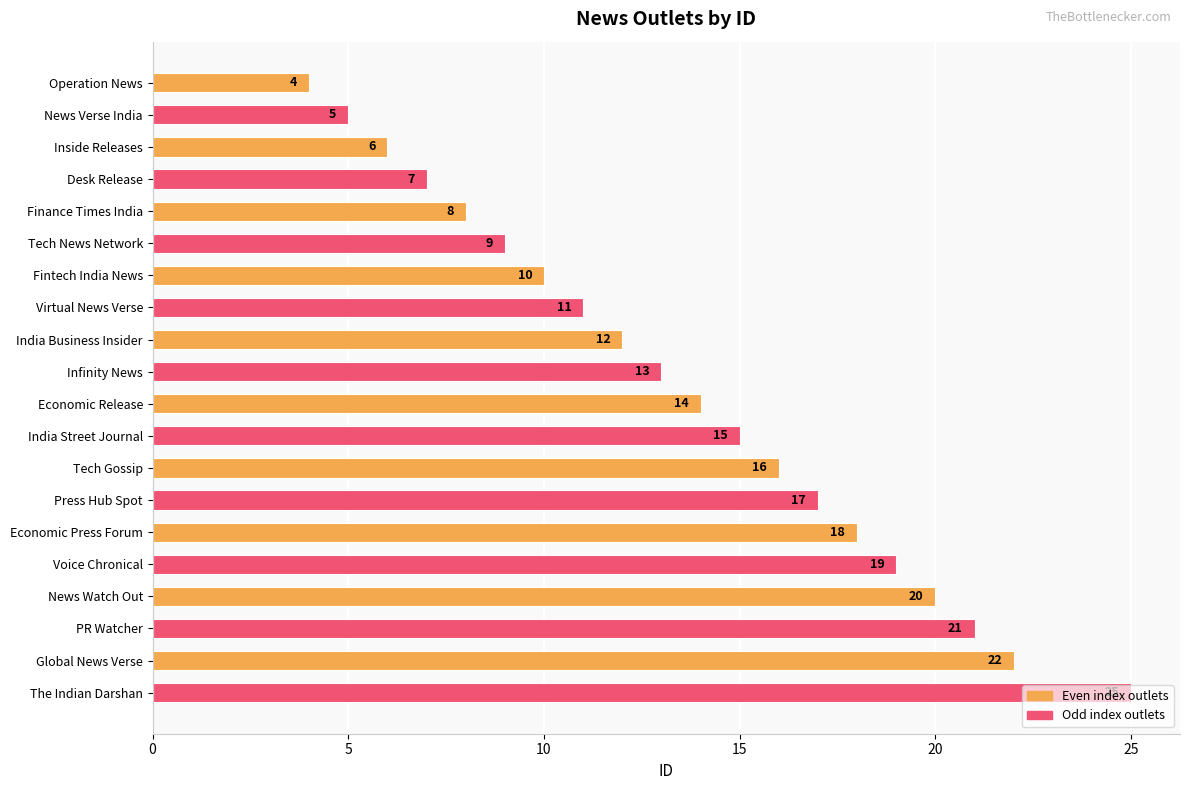

Does the chart contain any negative values?

No